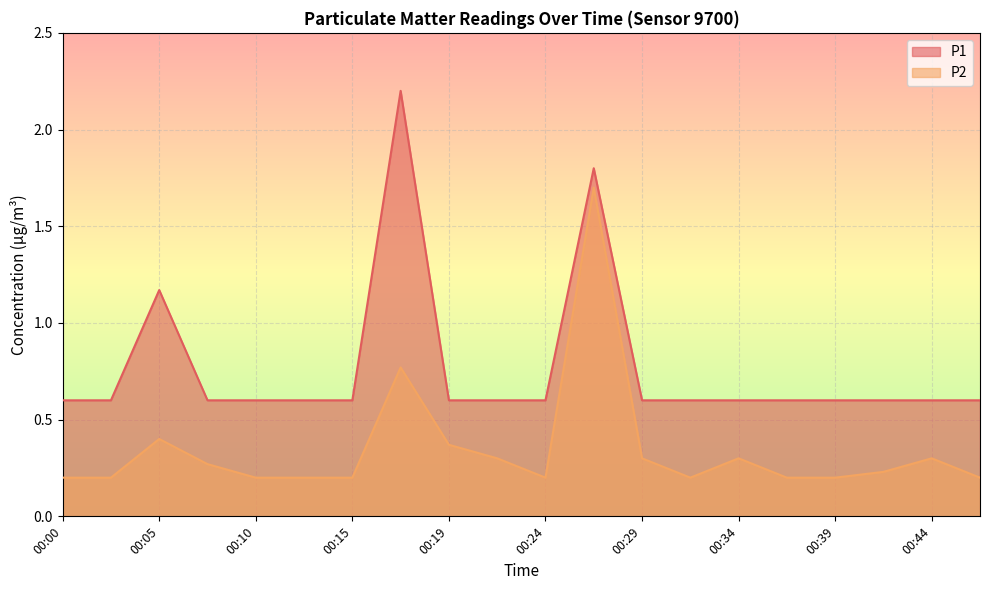

What is the average value of the P2 series?

0.3